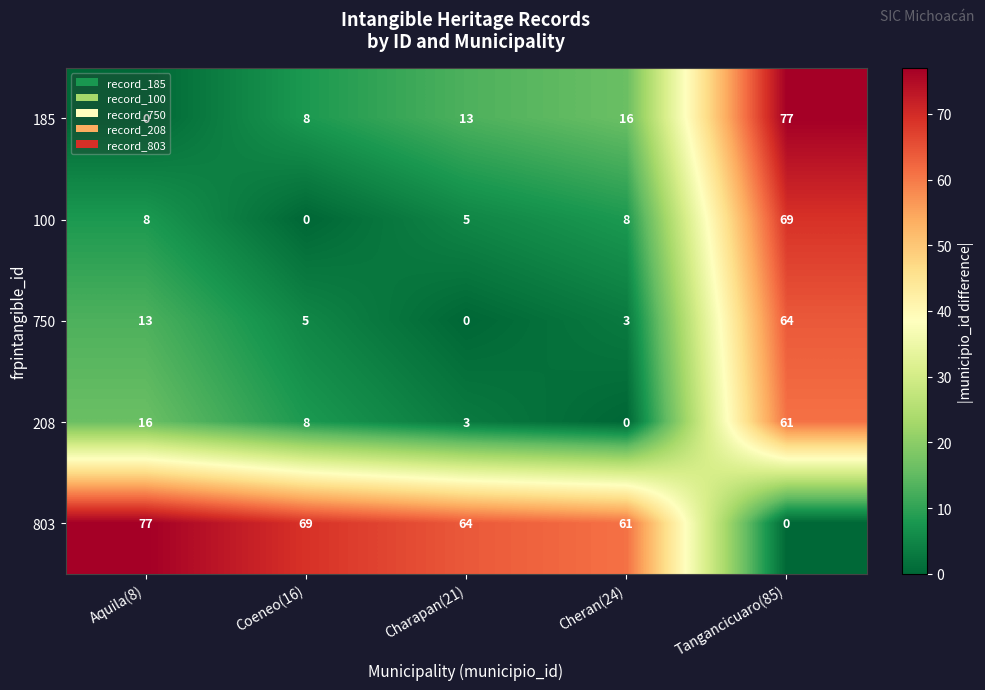

What is the sum of all 750 values?

85